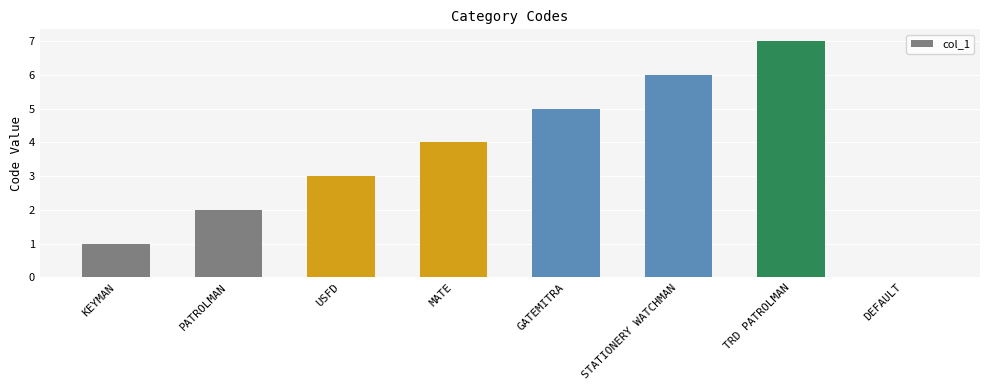

Are the bars grouped side by side (vs. stacked)?

No